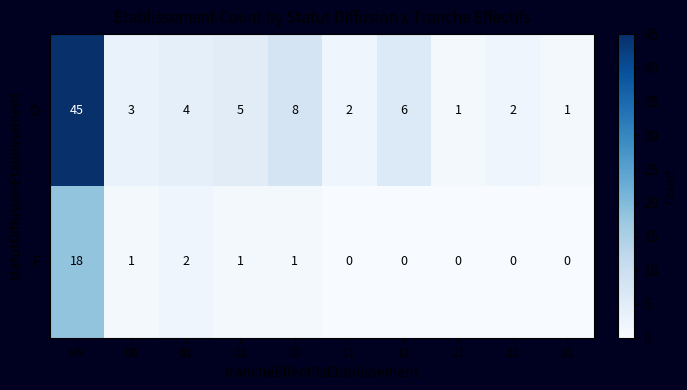

Rank the series by their maximum value, from lowest to highest.

F, O